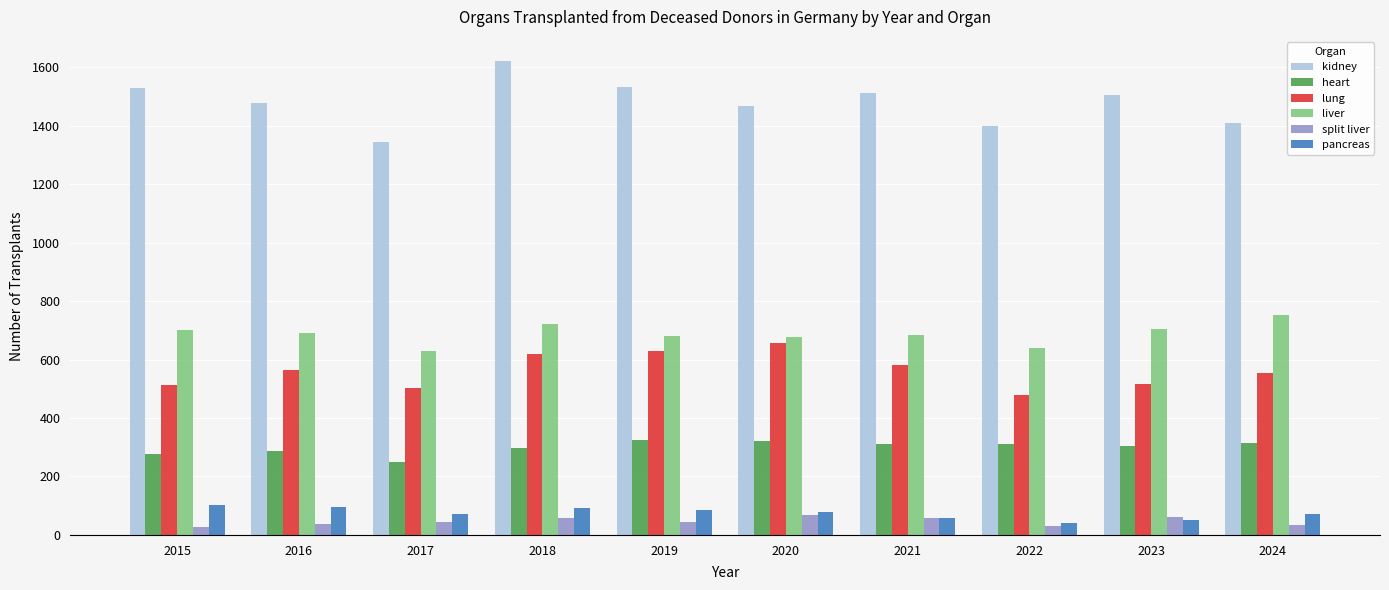

Rank the series by their maximum value, from lowest to highest.

split liver, pancreas, heart, lung, liver, kidney